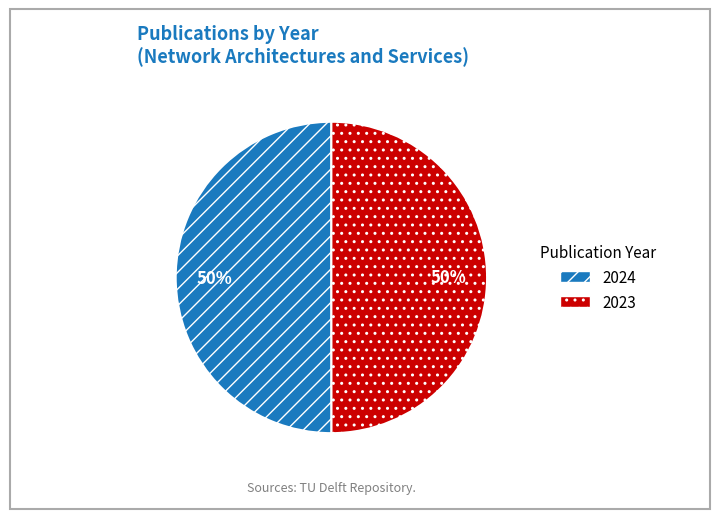

The 2024 slice represents 60% of the pie. True or false?

False